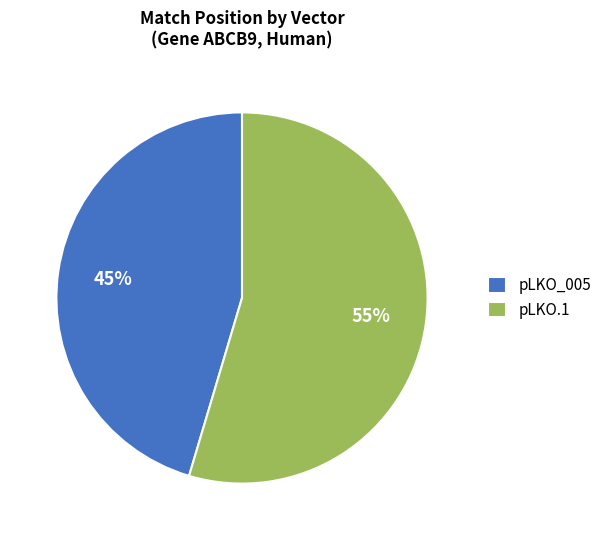

To the nearest percent, what portion does pLKO_005 represent?

45%